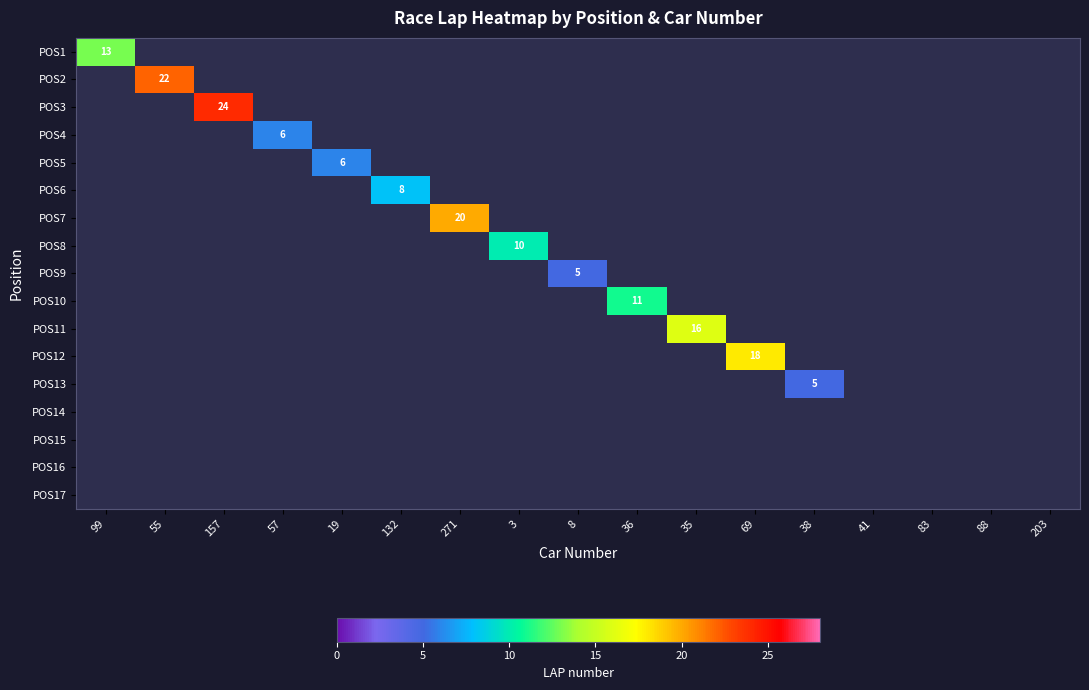

True or false: POS13 has a value of 5 at 38.

True